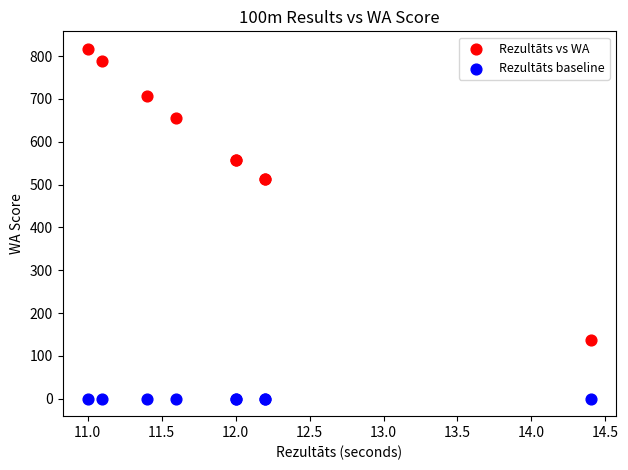

Which series reaches the maximum Y coordinate?

Rezultāts vs WA